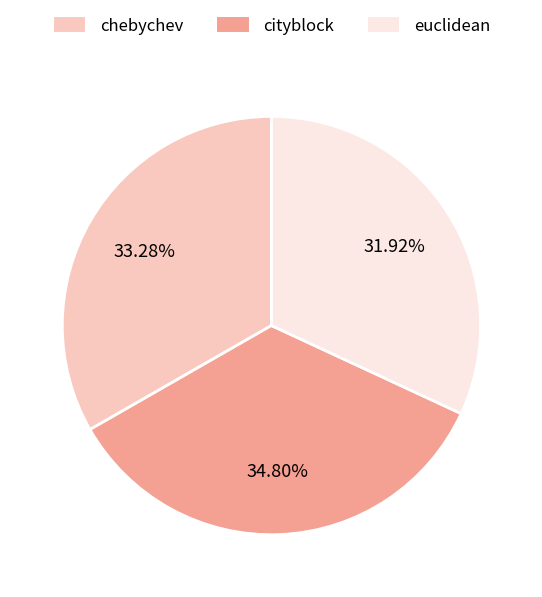

Combined, what portion of the pie is euclidean and chebychev?

65.2%